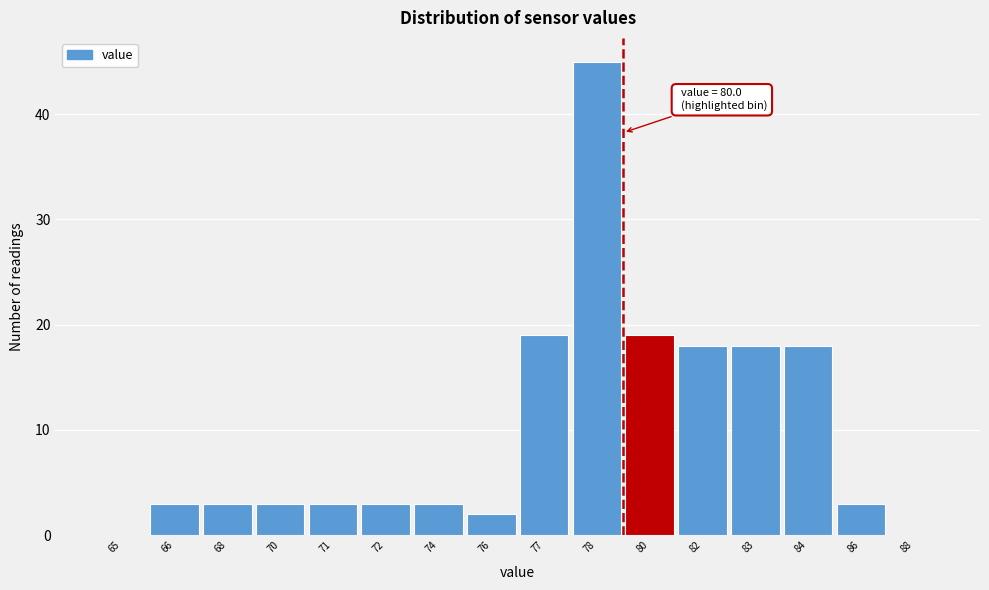

Reading left to right, transcribe all the data shown in this chart.

65=0	66=3	68=3	70=3	71=3	72=3	74=3	76=2	77=19	78=45	80=19	82=18	83=18	84=18	86=3	88=0